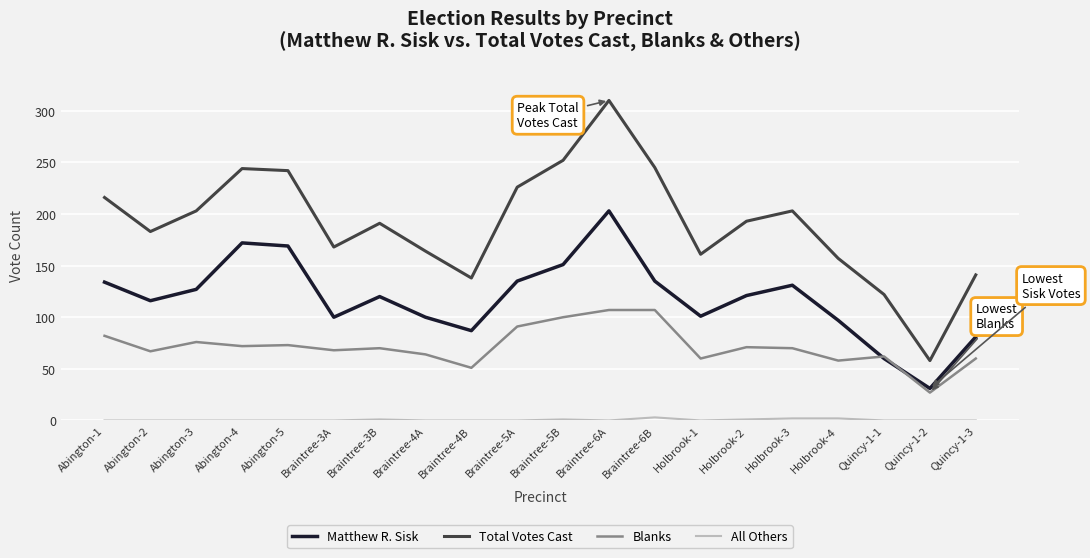

How many lines are shown in the chart?

4